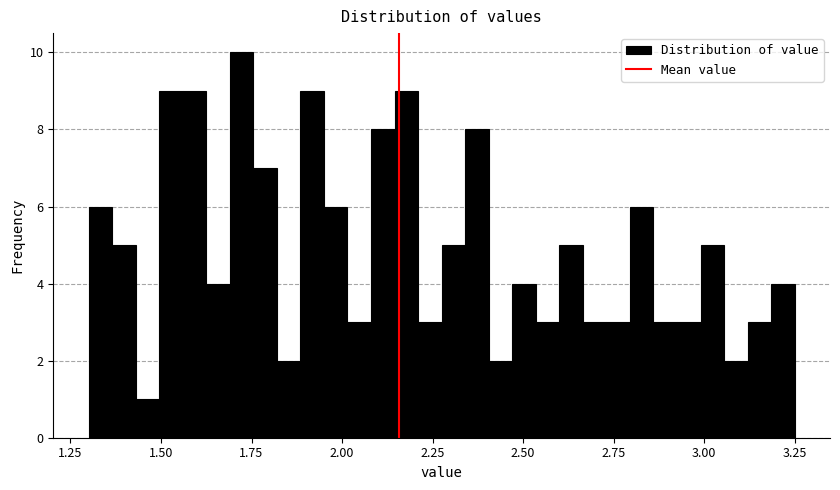

Read against the x-axis, roughly where is the centre of the tallest bar?

1.70